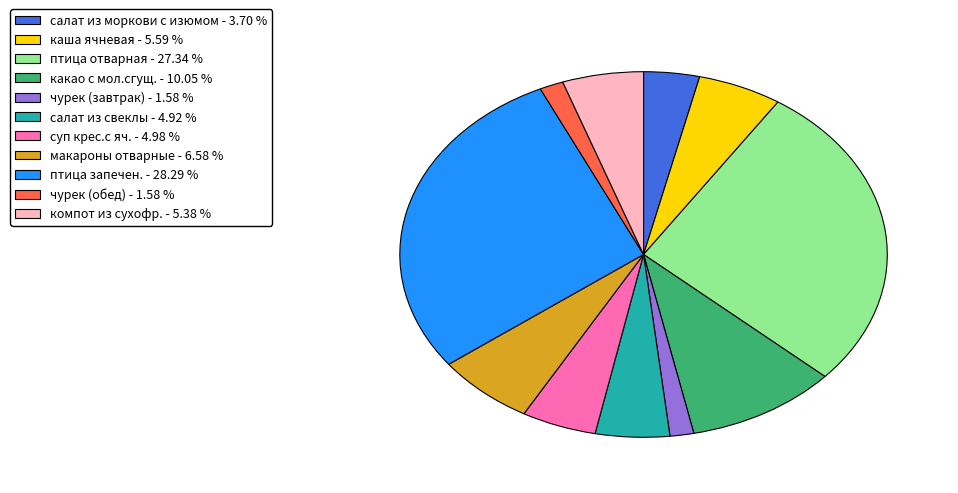

Is the sum of компот из сухофр. - 5.38 % and макароны отварные - 6.58 % greater than half?

No